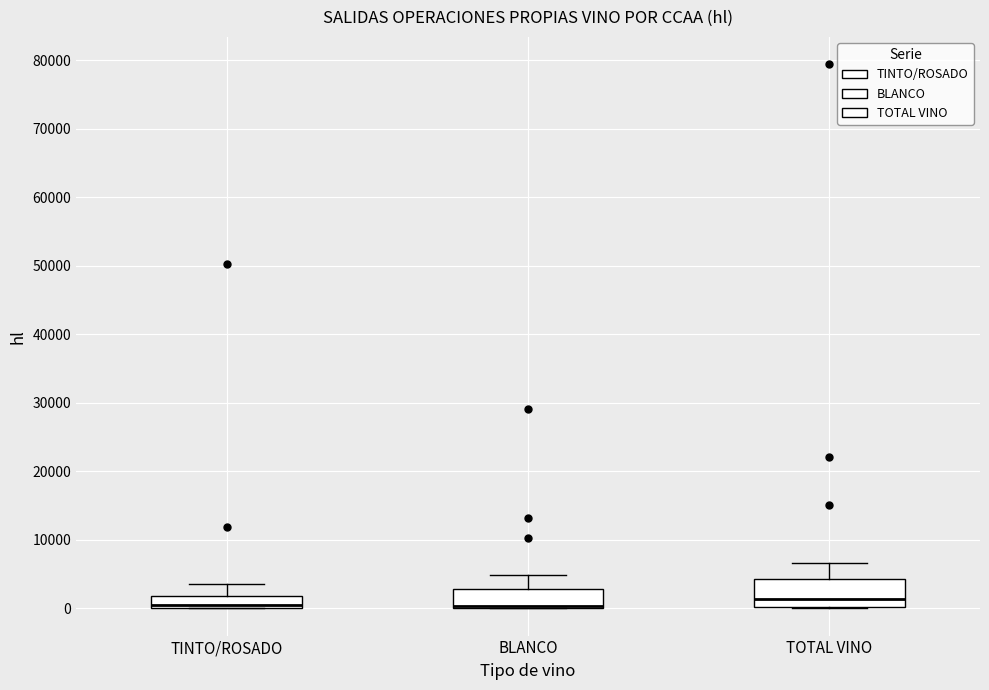

Reading left to right, transcribe this box plot: for each box, give where its median line is, the range the box spans, and where its two whiskers end, as read against the y-axis. The values are not printed on the chart, so give them approximately, as read against the axis.

TINTO/ROSADO: median 0 (just above the box's lower edge), box 0 to 2000, whiskers 0 to 3000
BLANCO: median 0 (drawn on the box's lower edge), box 0 to 3000, whiskers 0 to 5000
TOTAL VINO: median 1000, box 0 to 4000, whiskers 0 to 7000